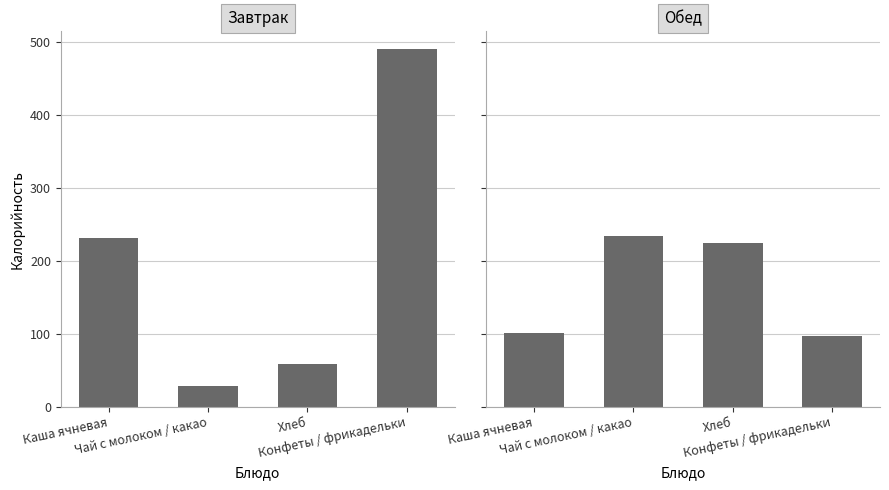

What are all the series names shown in the legend?

Завтрак, Обед